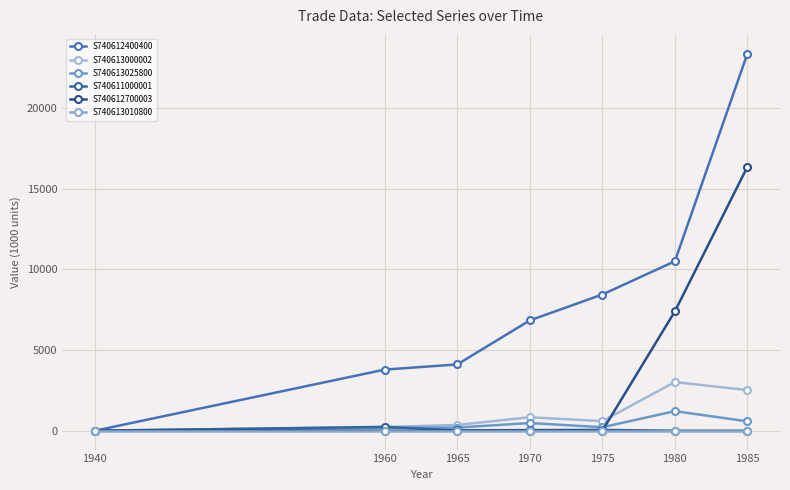

Where is S740613000002 nearest to the value 1507?

1970